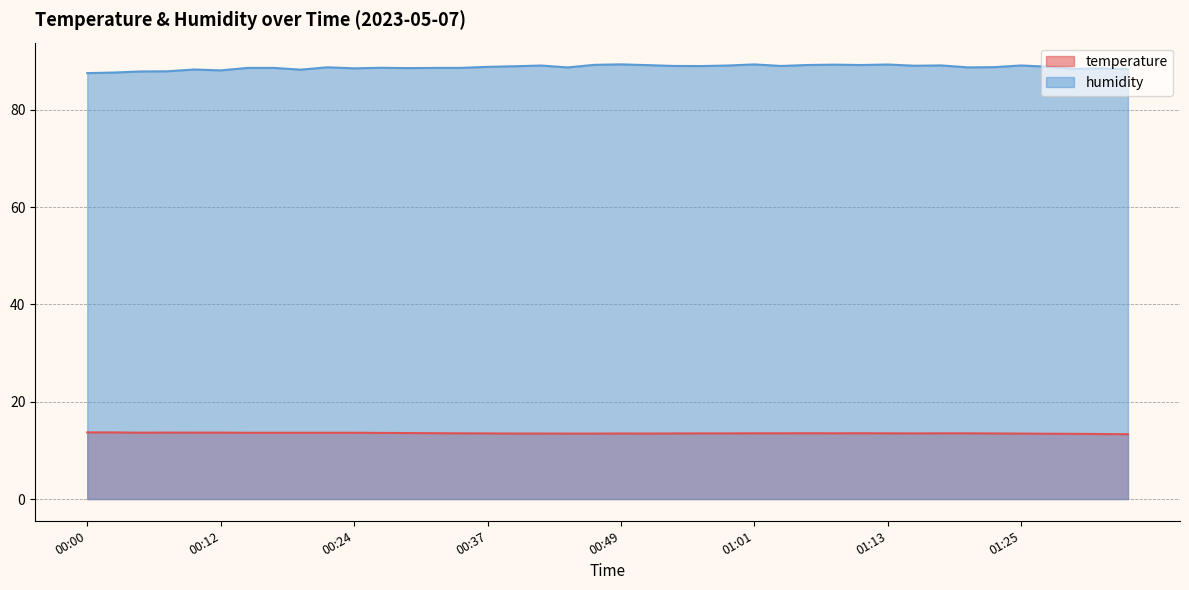

Rank the categories by temperature value from lowest to highest.

01:35, 01:33, 01:30, 01:28, 00:44, 00:46, 01:25, 00:39, 00:41, 00:51, 00:49, 00:54, 01:23, 00:37, 00:56, 00:58, 01:16, 00:34, 01:13, 01:18, 01:20, 01:01, 01:03, 01:08, 01:06, 01:11, 00:32, 00:29, 00:27, 00:15, 00:17, 00:20, 00:22, 00:24, 00:05, 00:10, 00:12, 00:07, 00:00, 00:03